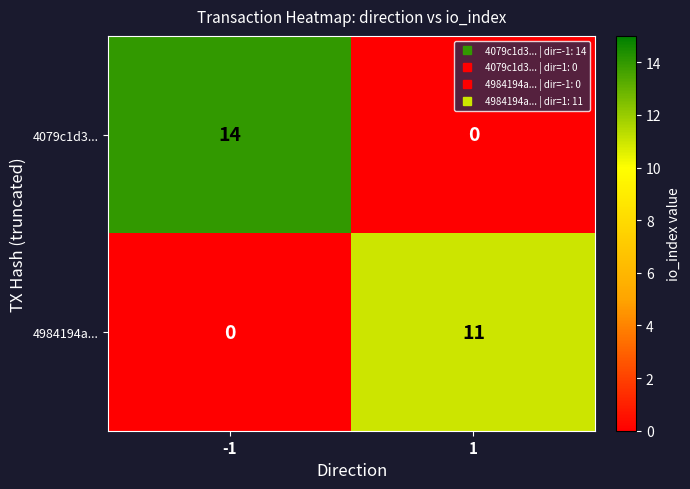

What is the difference between the maximum and minimum values in the 4079c1d3... series?

14